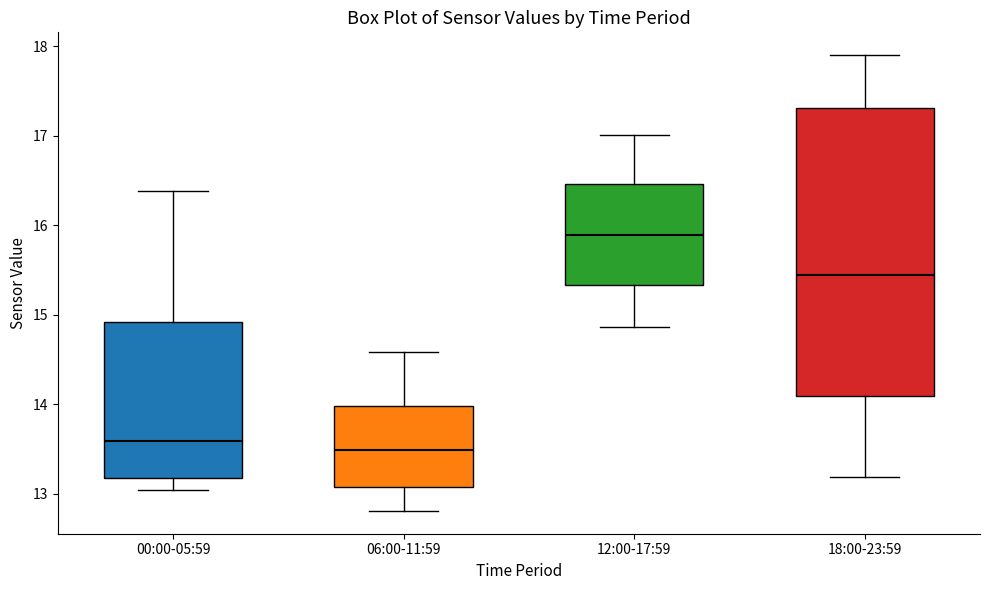

Which box is the tallest, from its lower edge to its upper edge?

18:00-23:59